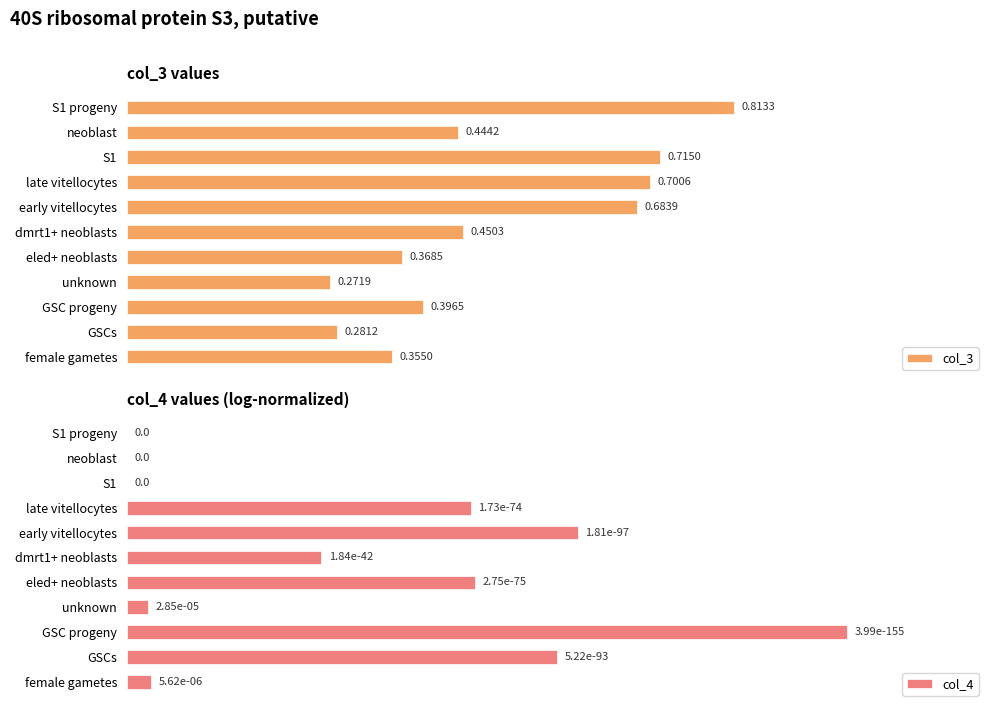

Rank the series by their maximum value, from lowest to highest.

col_3, col_4